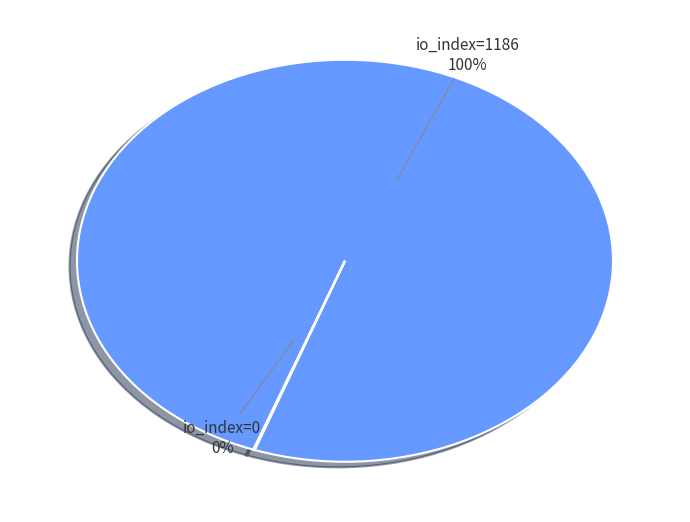

Is there any slice that represents more than half of the pie?

Yes